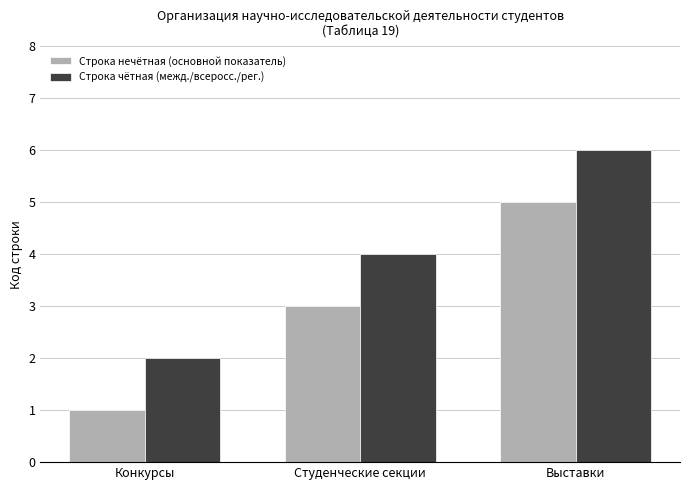

The value of Строка нечётная (основной показатель) at Выставки is 8. True or false?

False